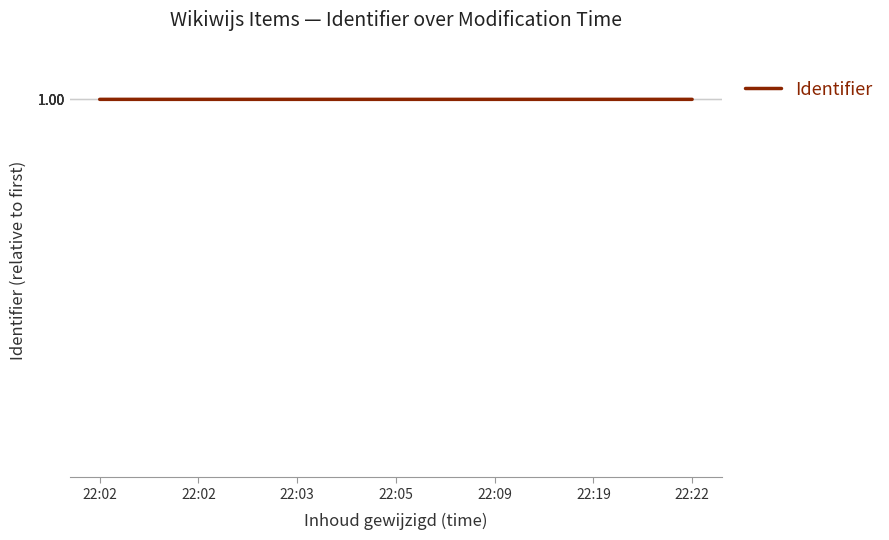

What is the sum of all values?

7.0